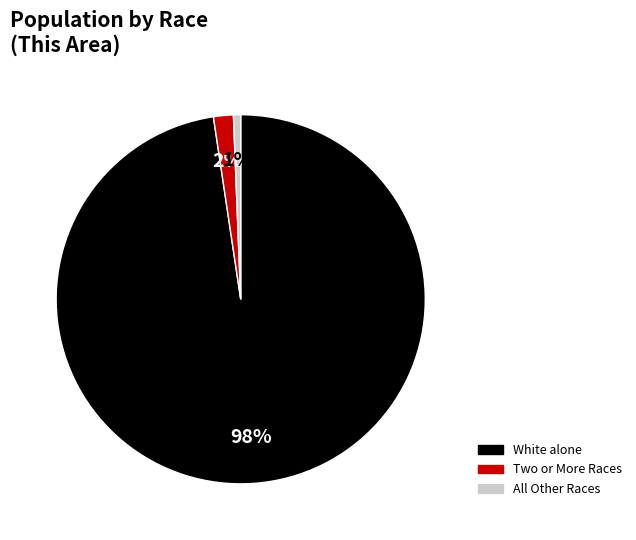

The White alone slice represents 84% of the pie. True or false?

False